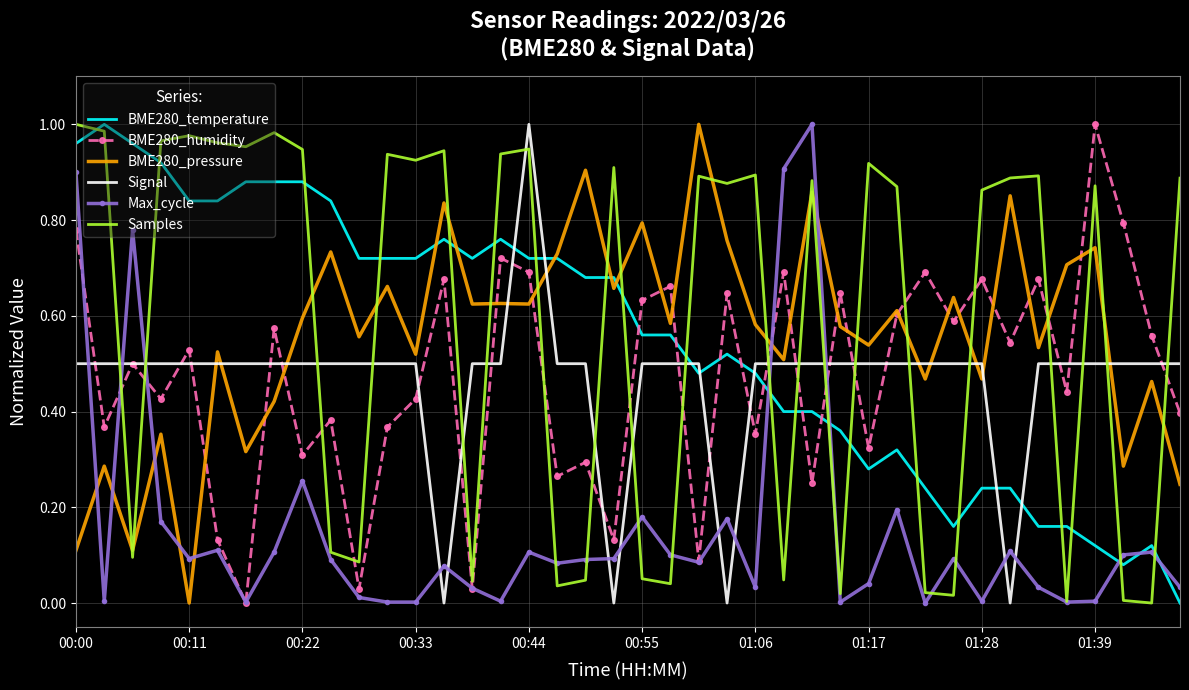

At how many categories does at least one series exceed 0?

40